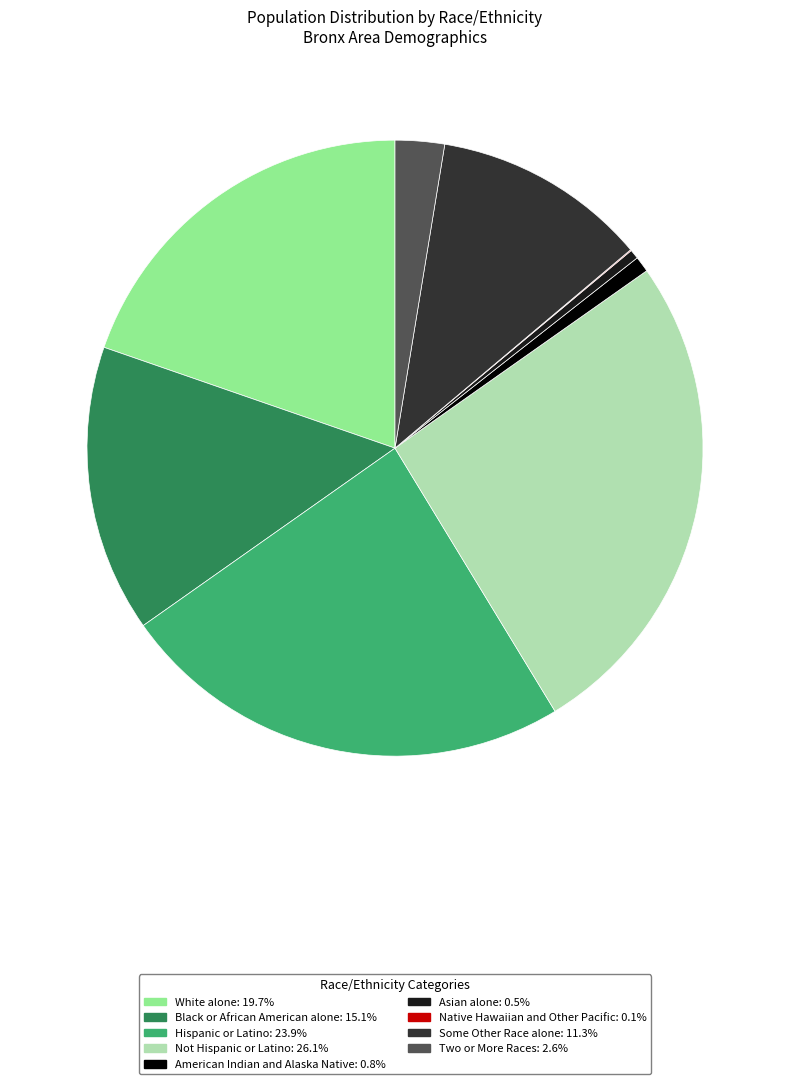

Between Some Other Race alone and Hispanic or Latino, which is larger?

Hispanic or Latino